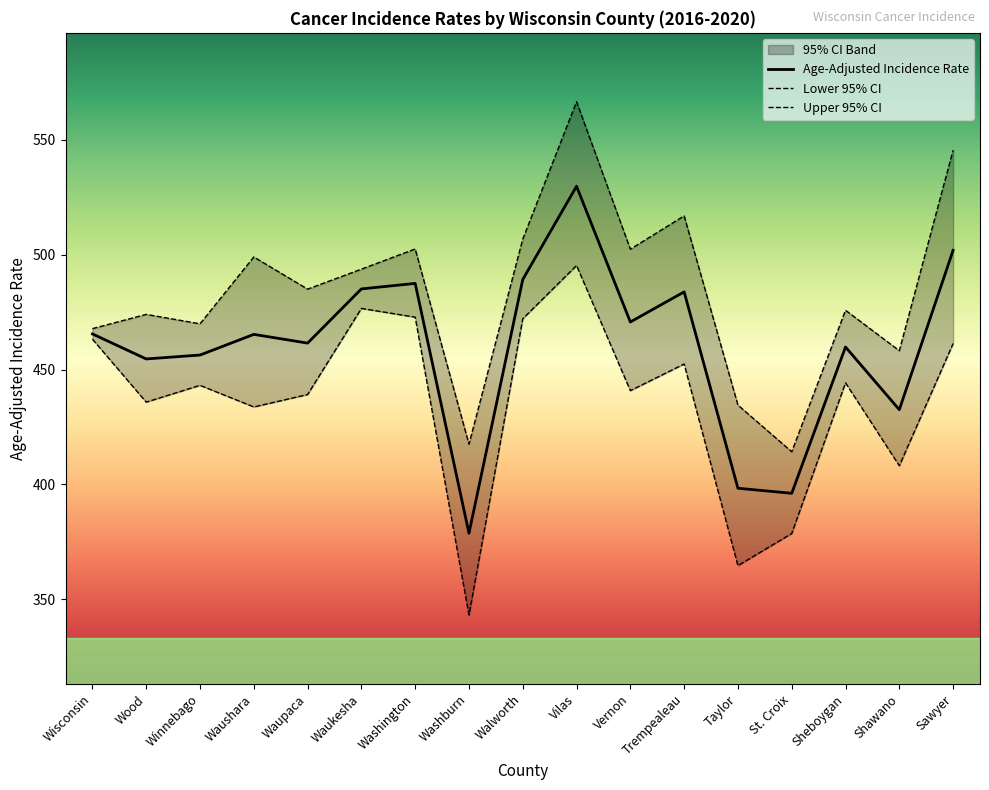

The value of Age-Adjusted Incidence Rate at Winnebago is 225.7. True or false?

False